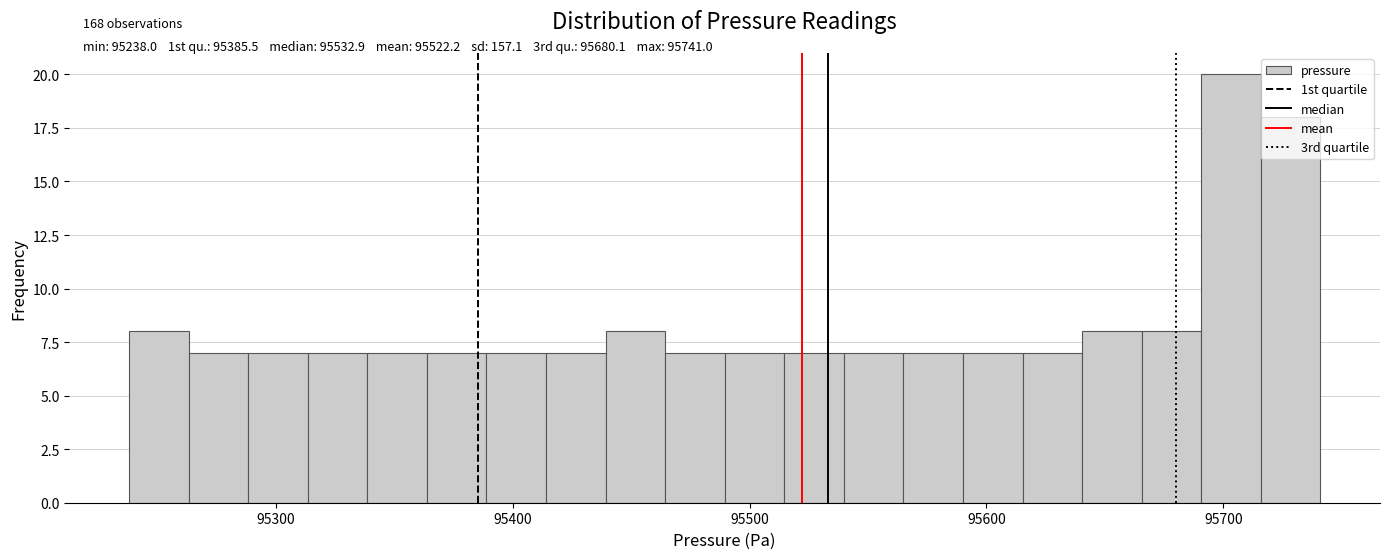

Around what value on the x-axis is the tallest bar? Give the approximate position of its centre, as read against the axis.

95700